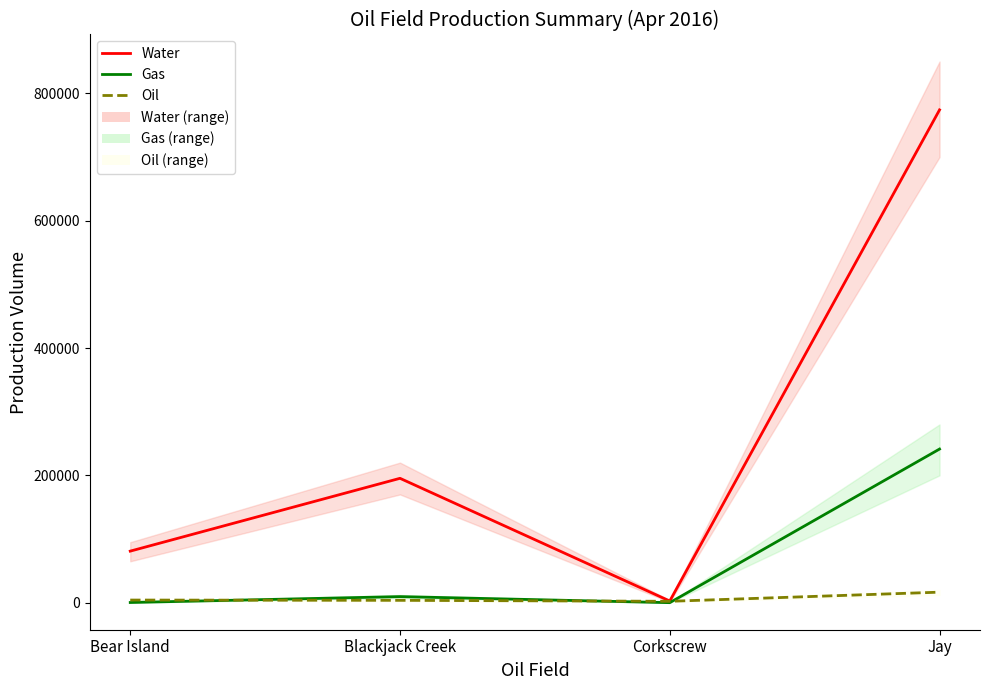

How many lines are shown in the chart?

3